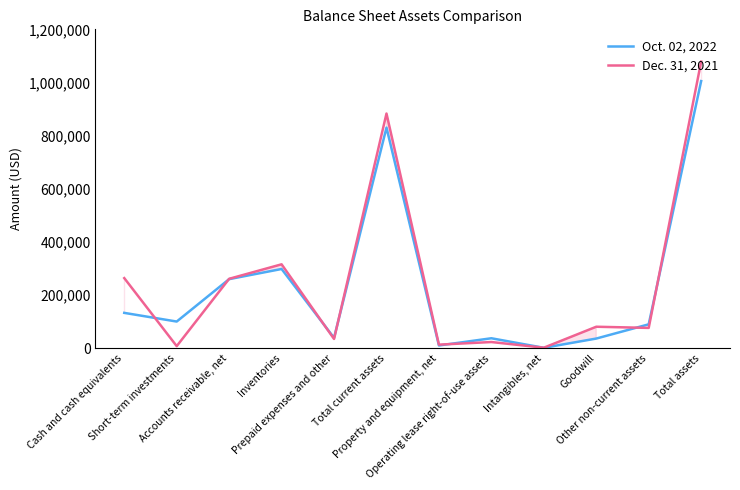

What is the highest value of the Oct. 02, 2022 series?

1005218